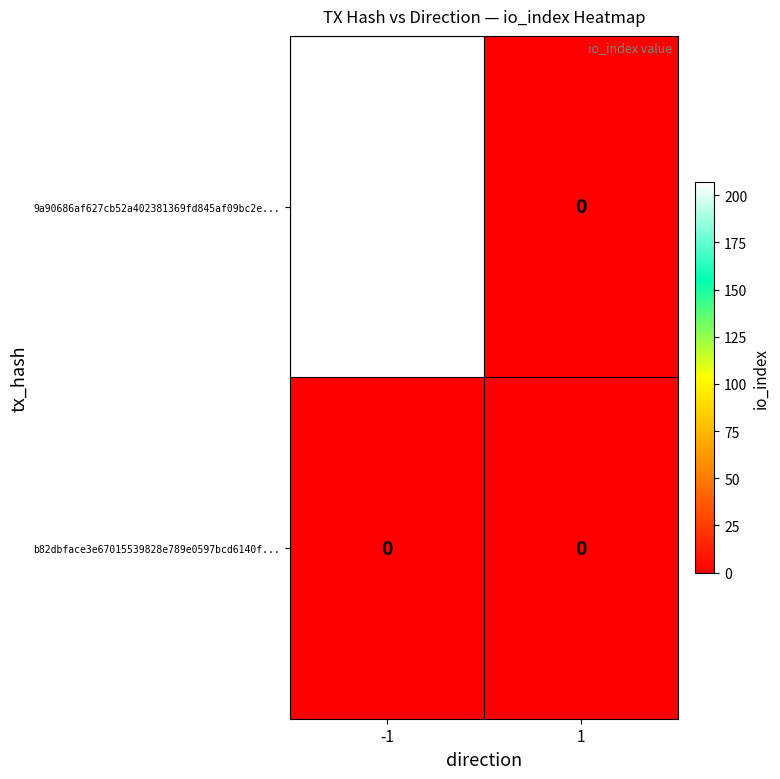

What is the greatest value displayed?

207